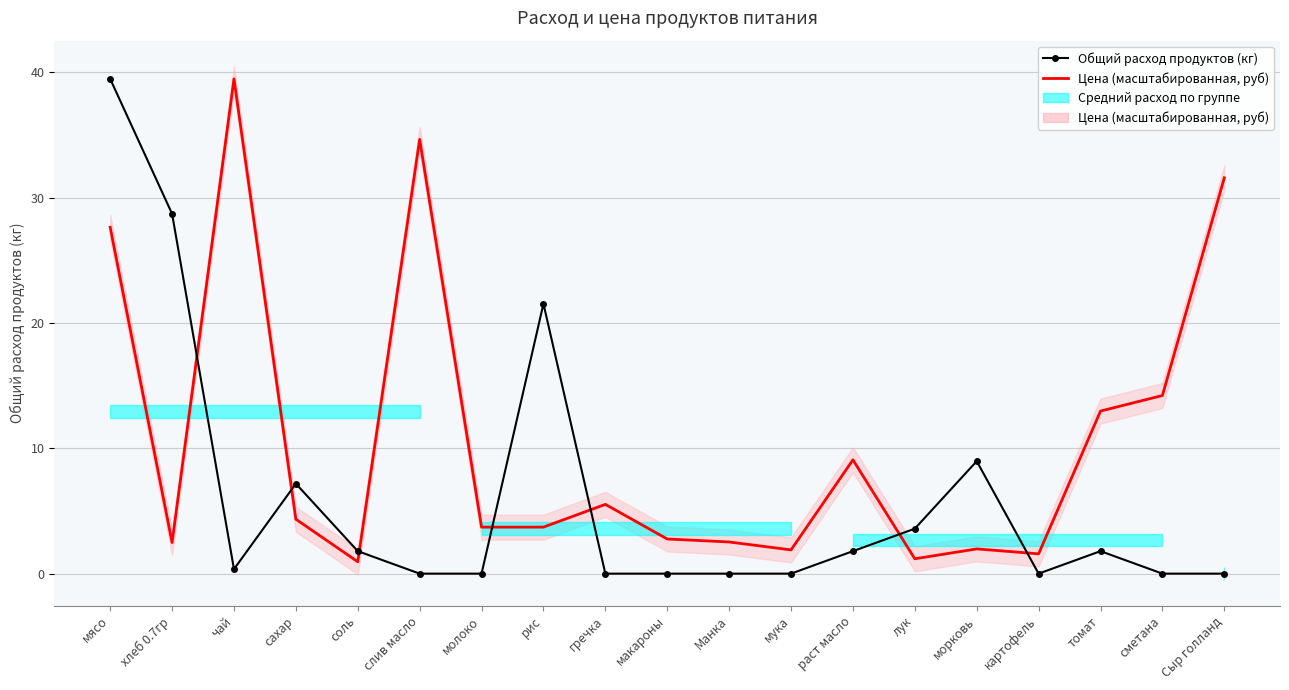

Count the number of categories in the chart.

19